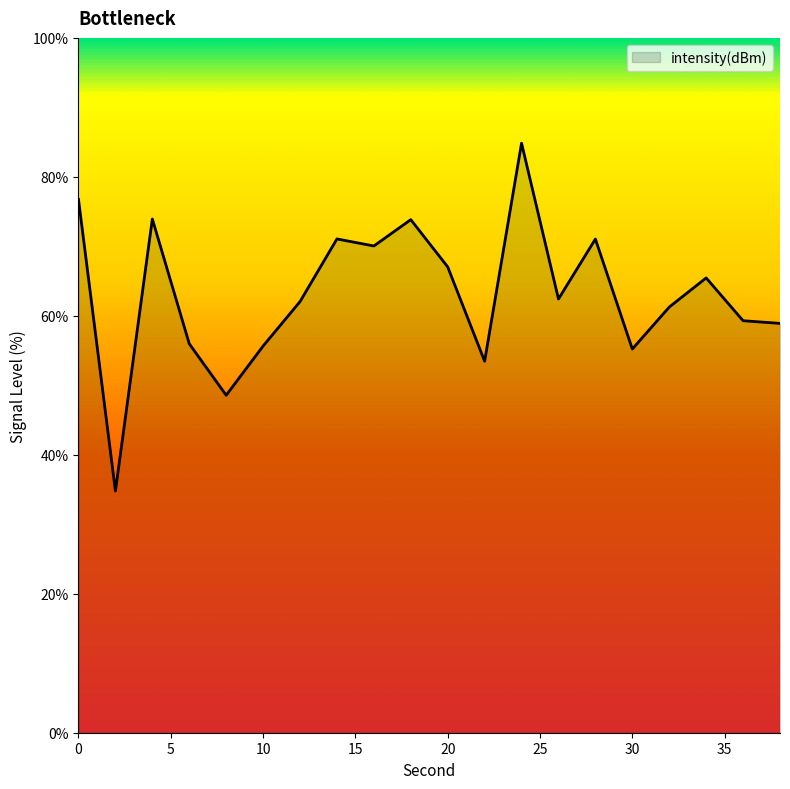

What is the greatest value displayed?

84.8